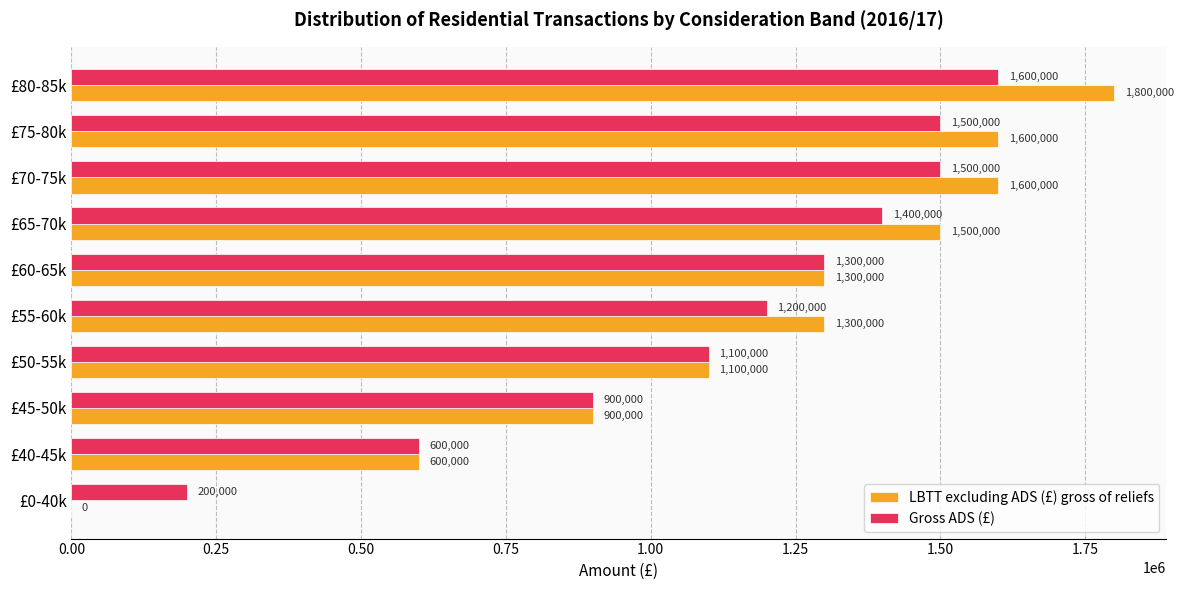

The LBTT excluding ADS (£) gross of reliefs series shows 1300000 at £60-65k. True or false?

True